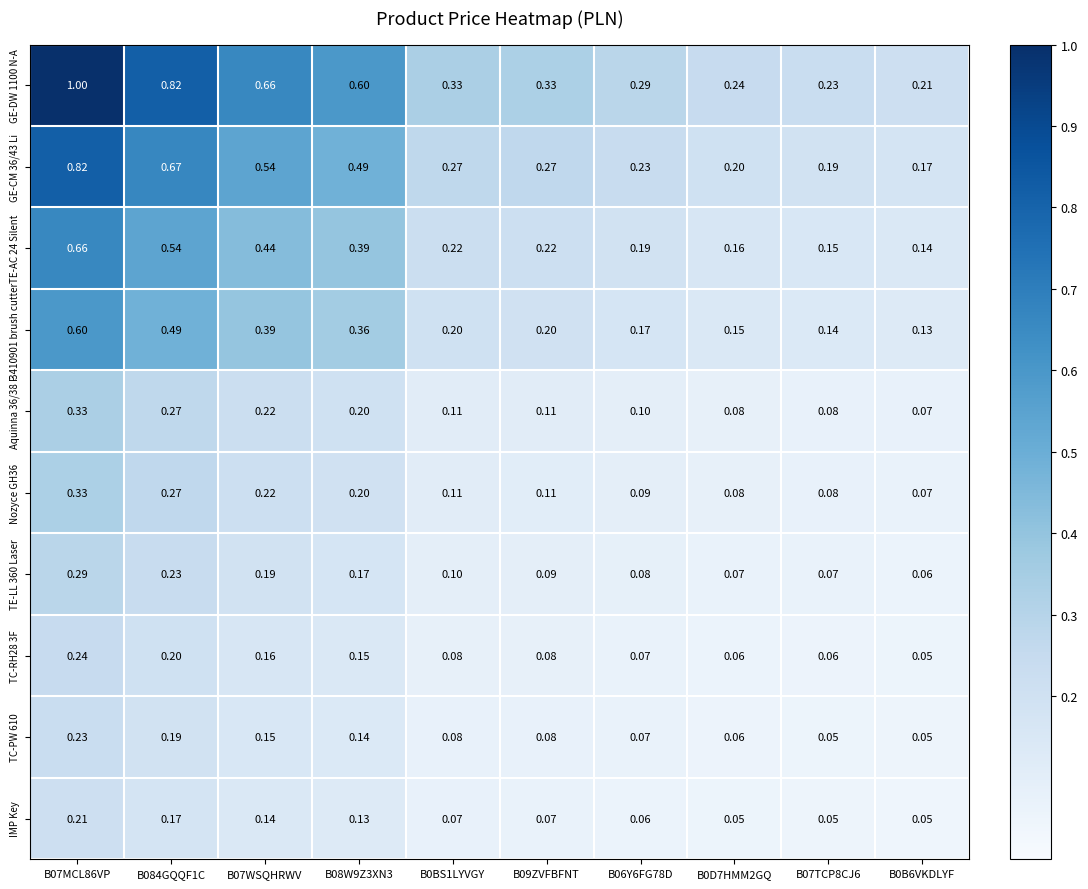

What is the spread (max minus min) of values at B07TCP8CJ6?

0.2